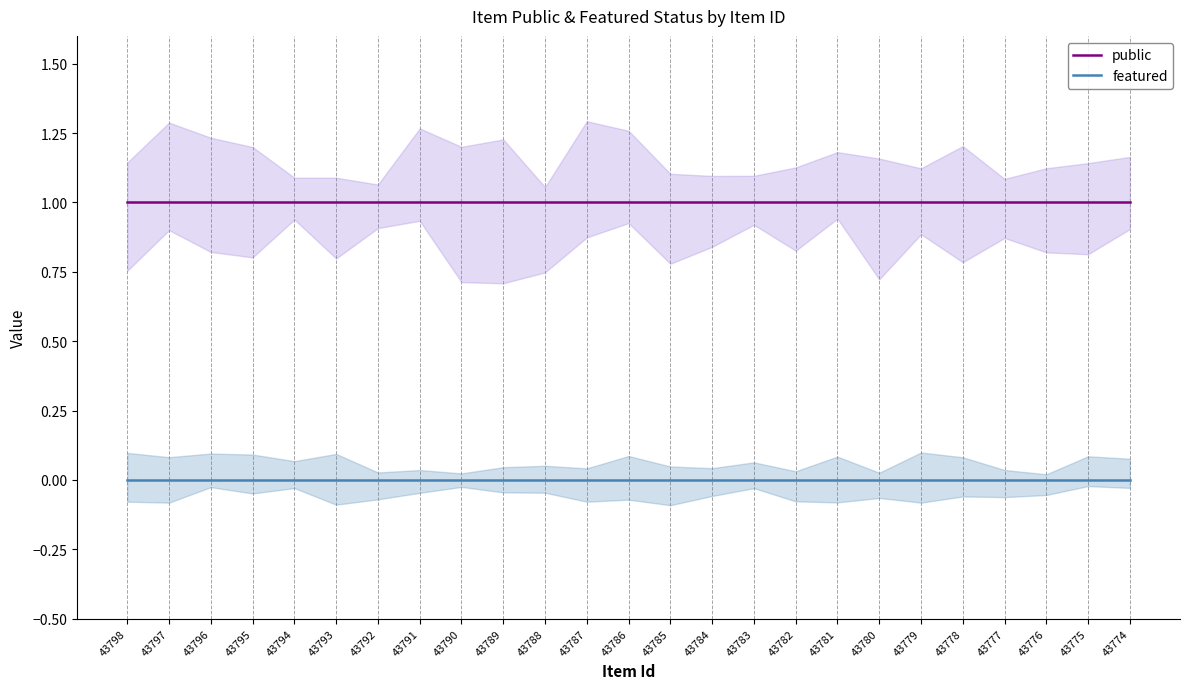

Reading right to left, transcribe all the data shown in this chart.

public: 1	1	1	1	1	1	1	1	1	1	1	1	1	1	1	1	1	1	1	1	1	1	1	1	1
featured: 0	0	0	0	0	0	0	0	0	0	0	0	0	0	0	0	0	0	0	0	0	0	0	0	0